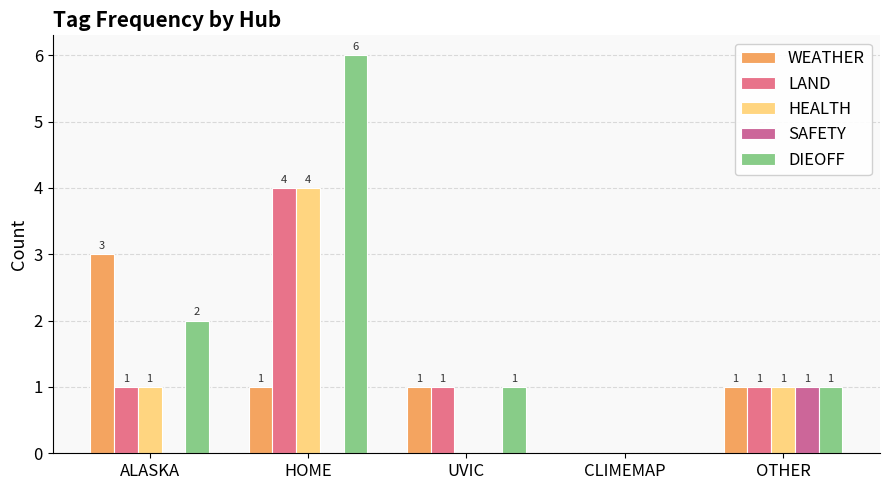

How many DIEOFF values are between 1 and 2?

3